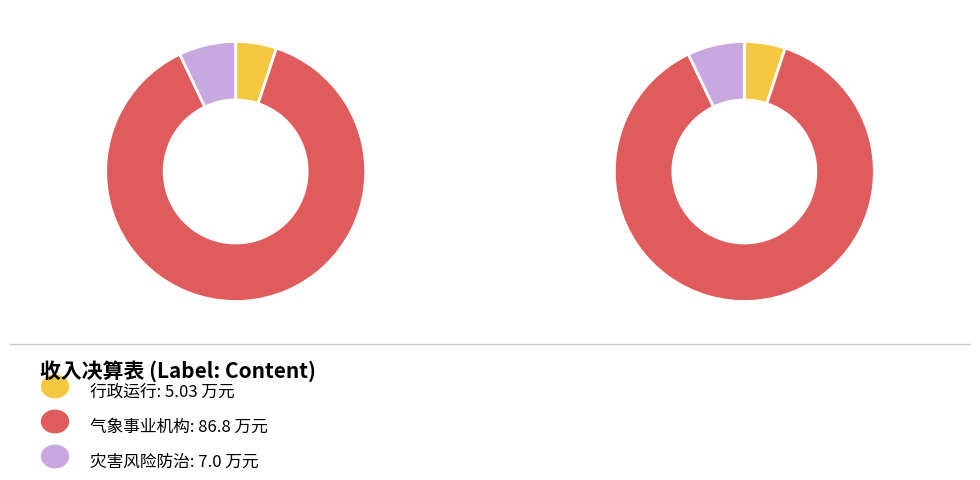

To the nearest percent, what portion does 气象事业机构 represent?

88%